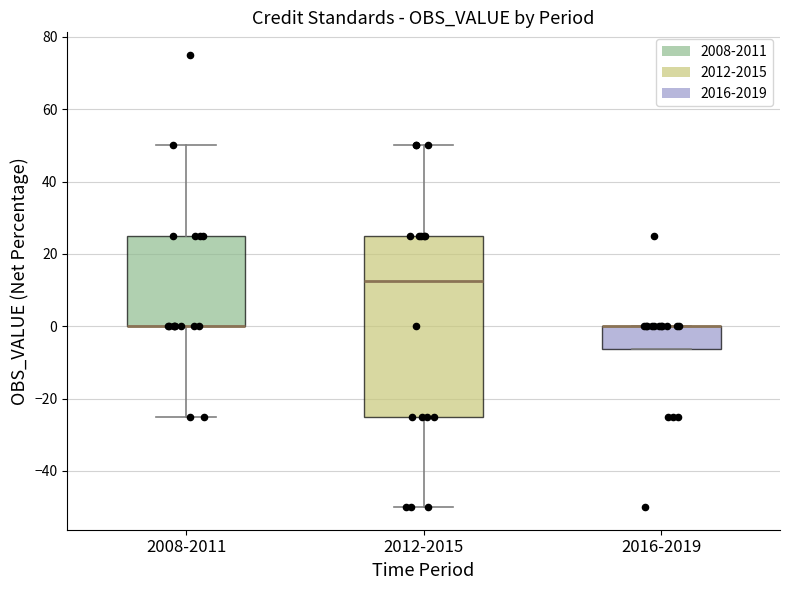

Comparing the boxes themselves (not the whiskers), which one is the tallest?

2012-2015